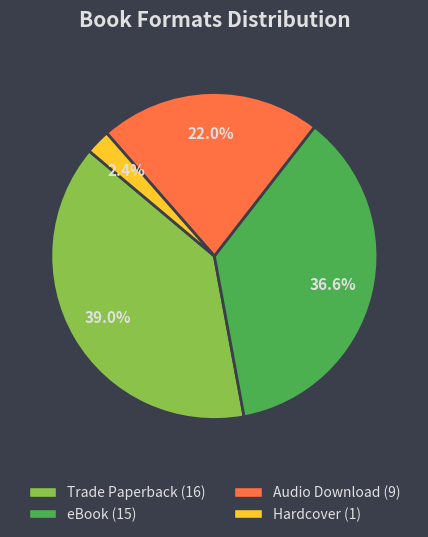

Between Audio Download and Trade Paperback, which is larger?

Trade Paperback